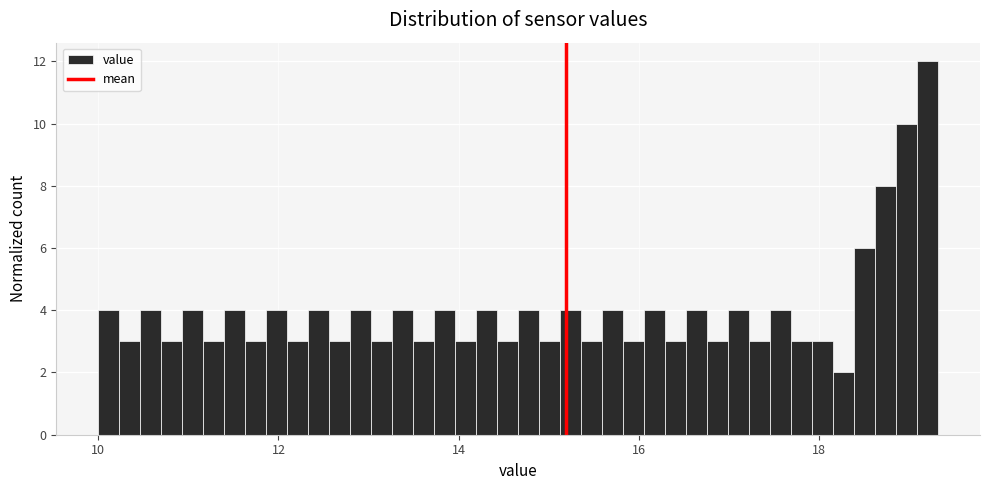

Around what value on the x-axis is the tallest bar? Give the approximate position of its centre, as read against the axis.

19.2